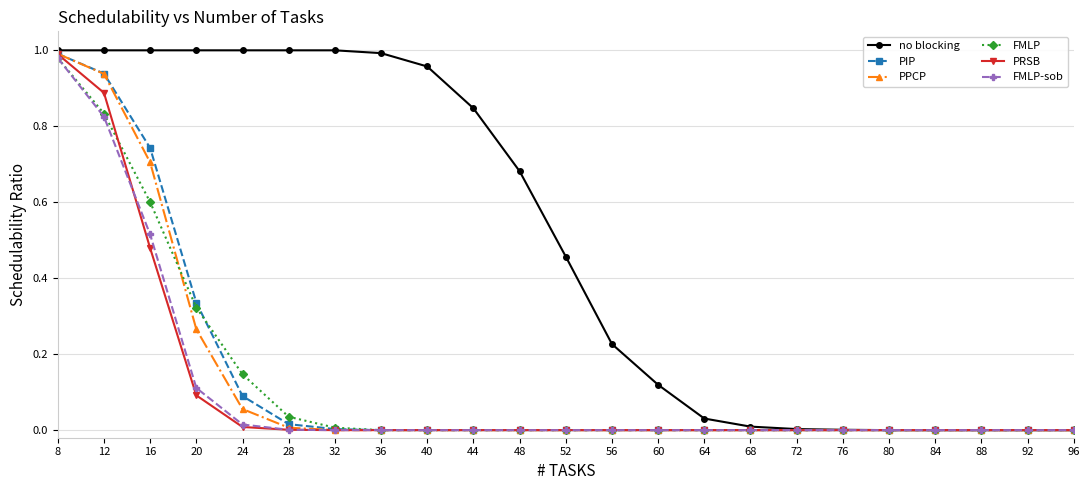

What is the total value across all series at 12?

5.4